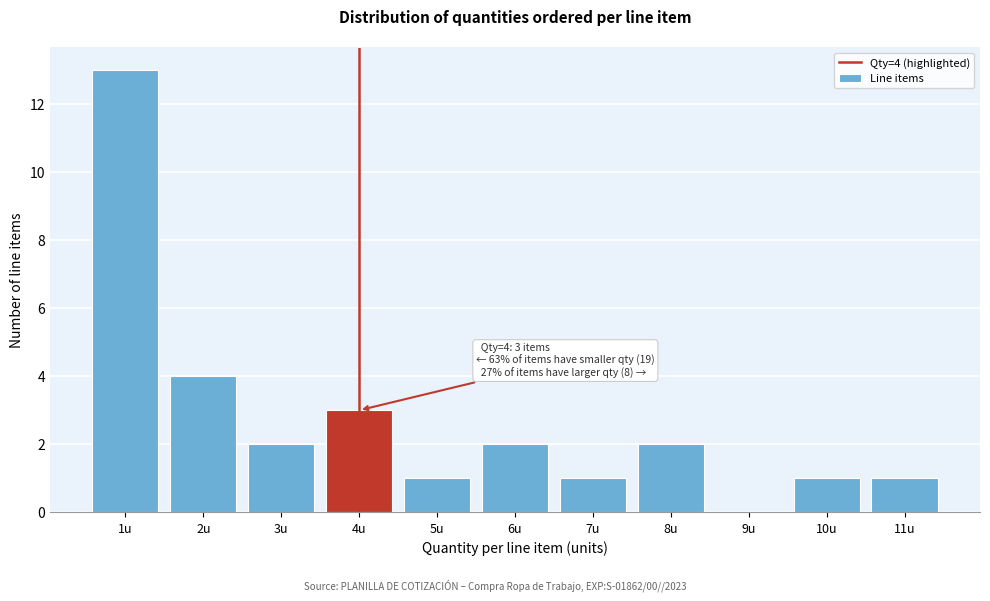

Reading right to left, extract all data points from this chart.

11u=1	10u=1	9u=0	8u=2	7u=1	6u=2	5u=1	4u=3	3u=2	2u=4	1u=13